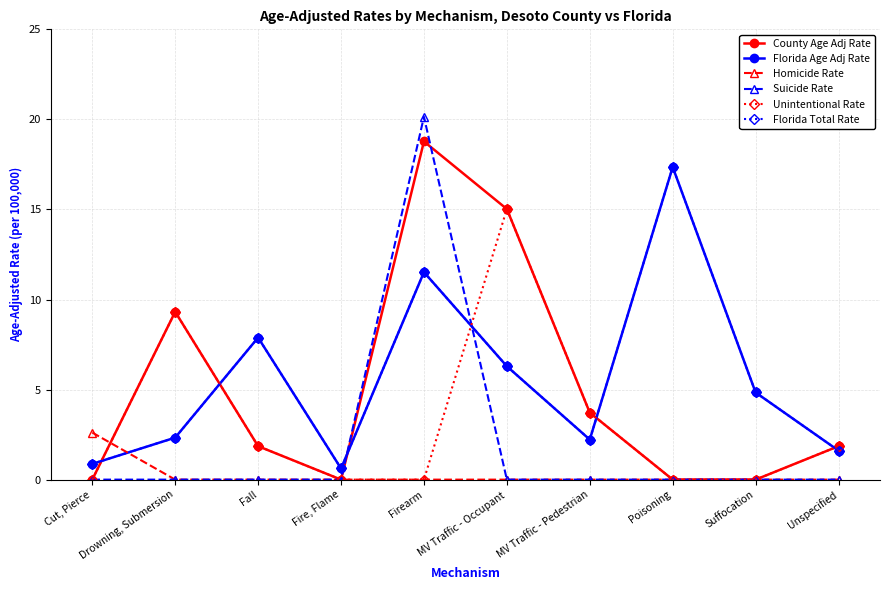

What is the average value of the Florida Total Rate series?

5.6